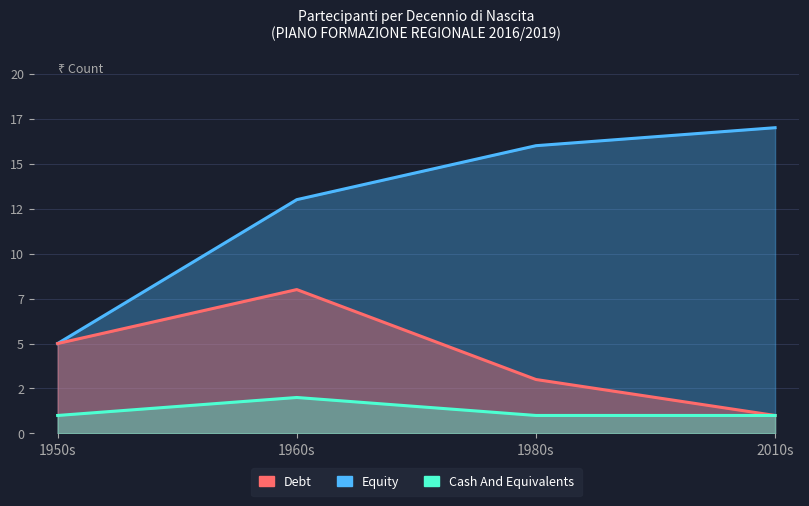

Is it true that Equity equals 9 at 2010s?

False